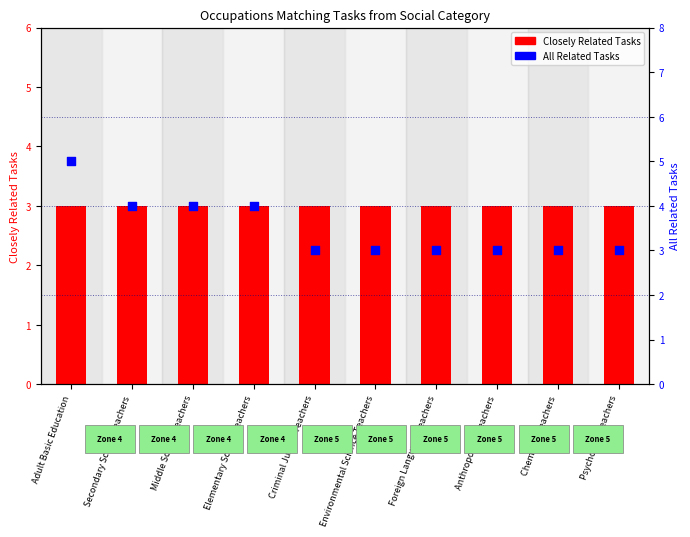

Which series reaches the maximum Y coordinate?

All Related Tasks